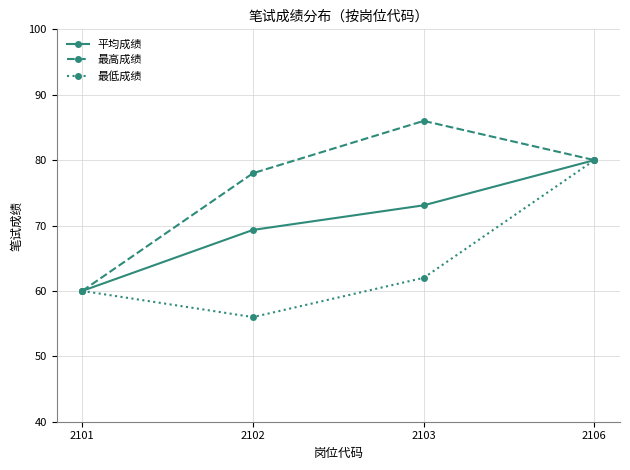

What is the value of the 平均成绩 point at the 1st from the left?

60.0